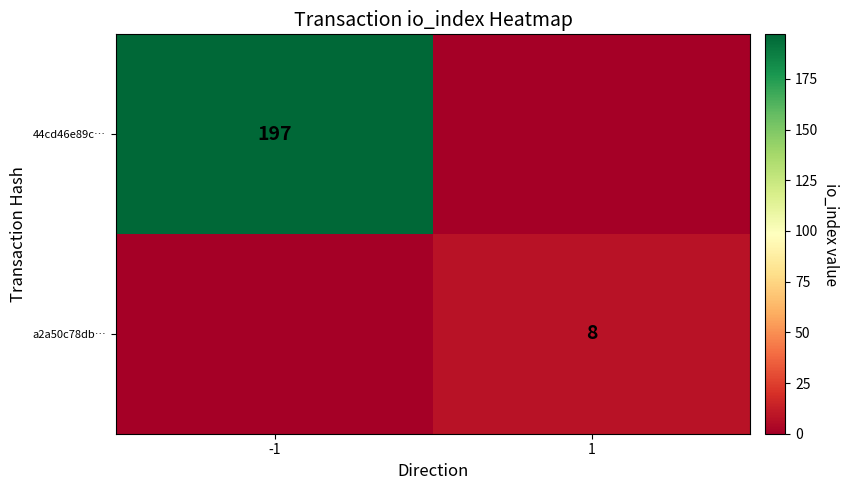

The value of 44cd46e89c… at -1 is 113. True or false?

False